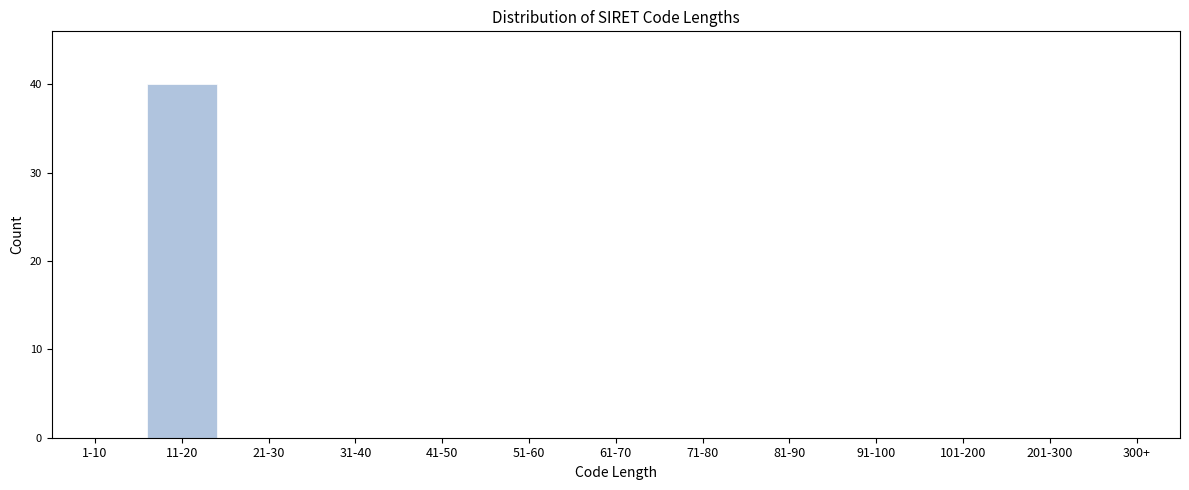

Reading left to right, list all the values displayed in this chart.

1-10=0	11-20=40	21-30=0	31-40=0	41-50=0	51-60=0	61-70=0	71-80=0	81-90=0	91-100=0	101-200=0	201-300=0	300+=0